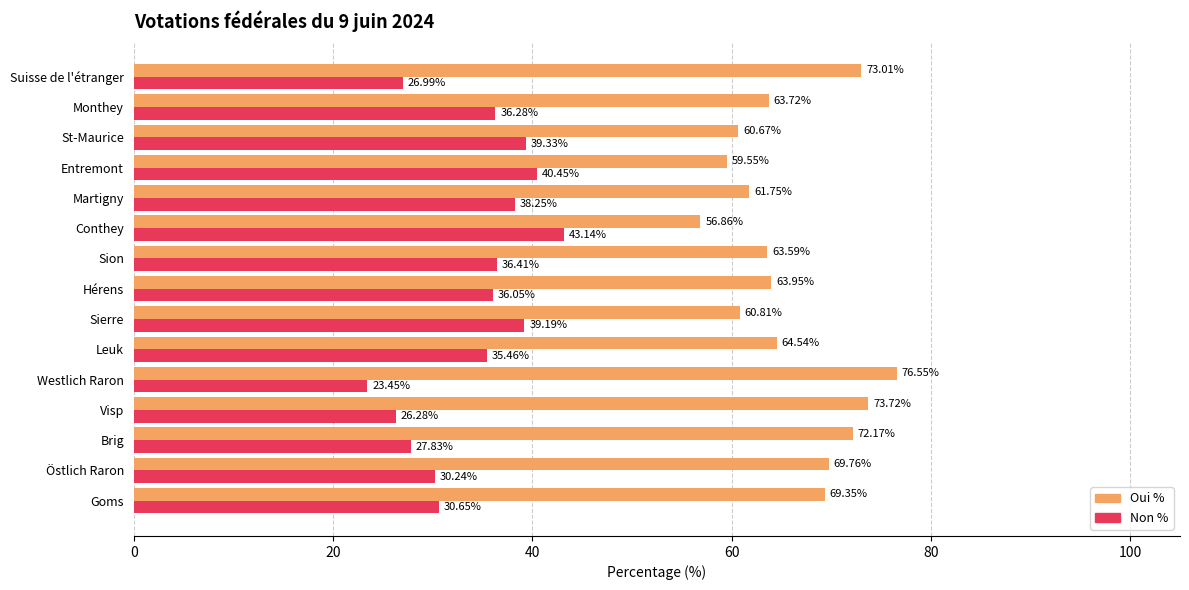

Where is Oui % nearest to the value 66?

Leuk